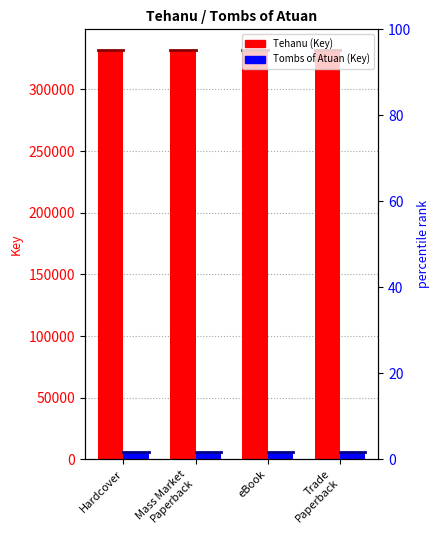

Is the value of Tombs of Atuan at Hardcover greater than the value of Tehanu at Hardcover?

No